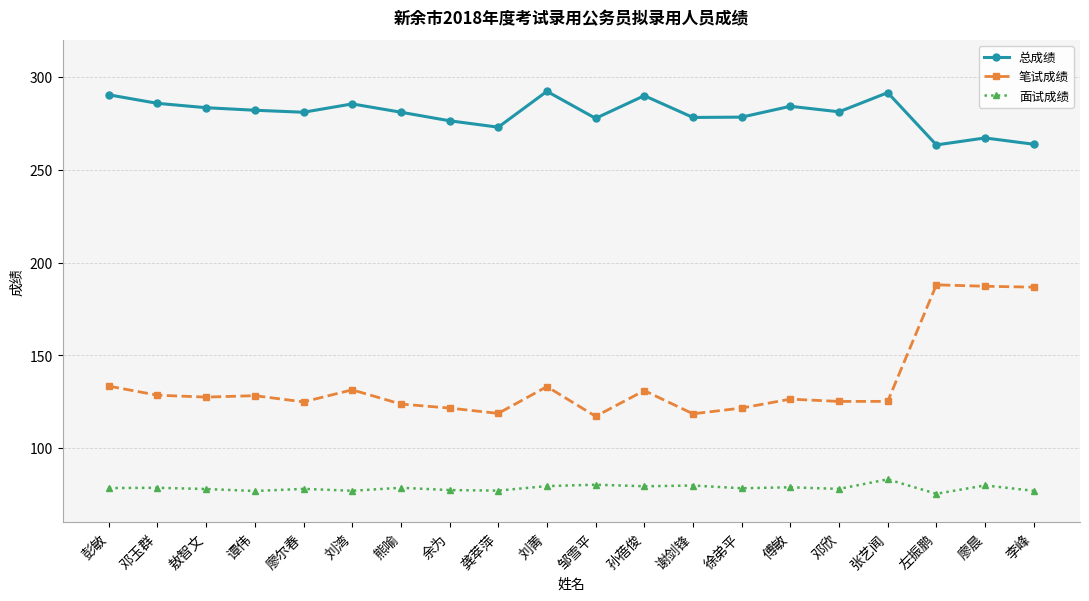

At 邹雪平, list the series in order from smallest to largest.

面试成绩, 笔试成绩, 总成绩